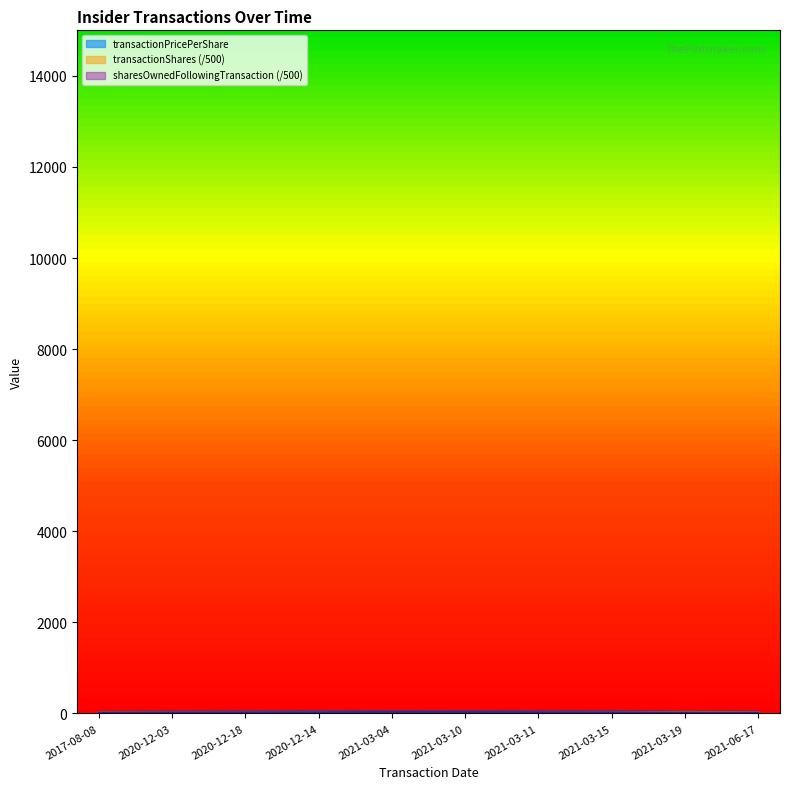

At which label does sharesOwnedFollowingTransaction reach its minimum?

2017-08-08